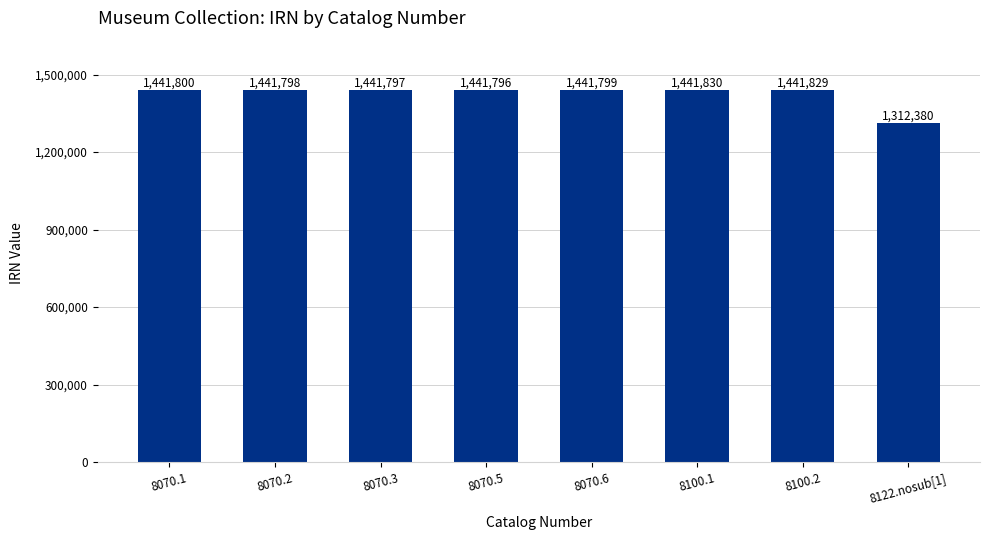

What value does the data have at 8070.3, to the nearest 100?

1441800